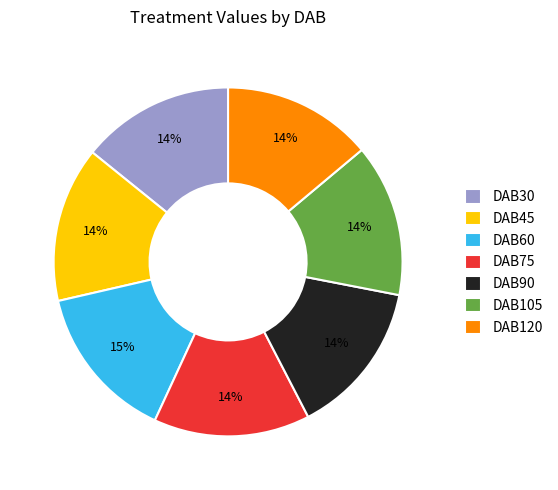

What is the ratio of the value at DAB45 to the value at DAB90?

1.0